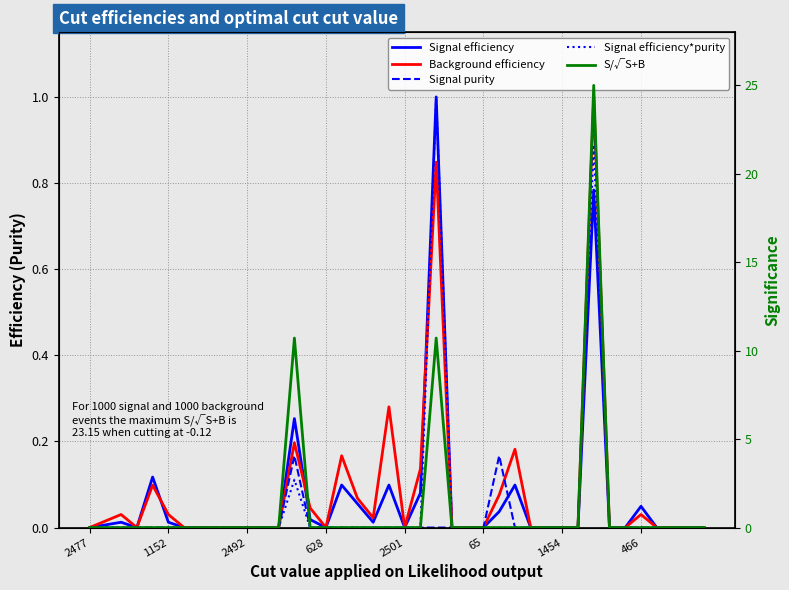

Between 15 and 38, which series saw the biggest shift?

Signal efficiency